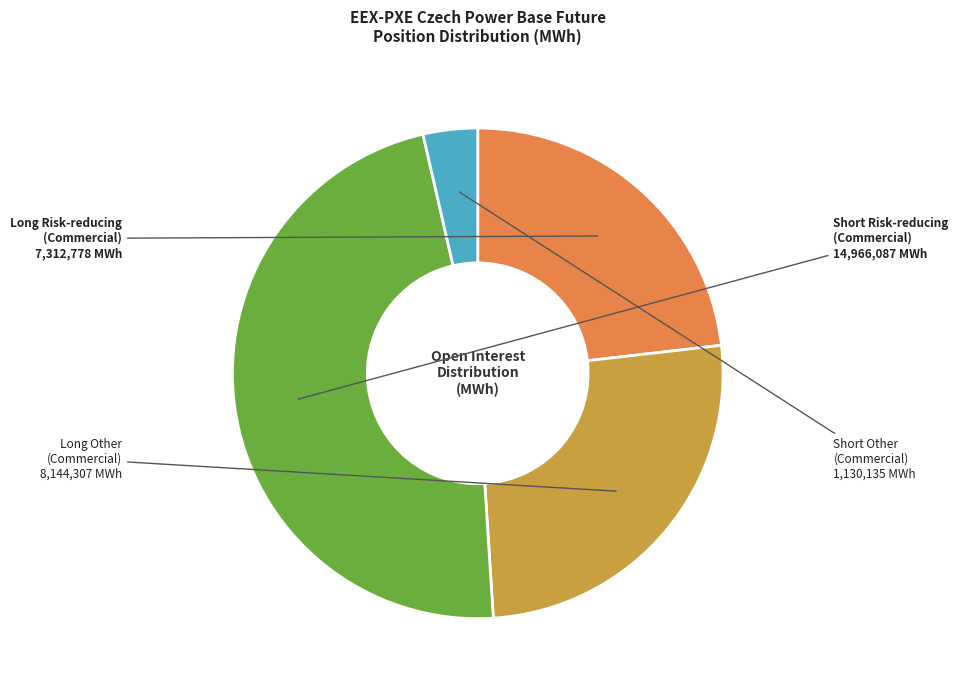

How many segments does this pie chart have?

4